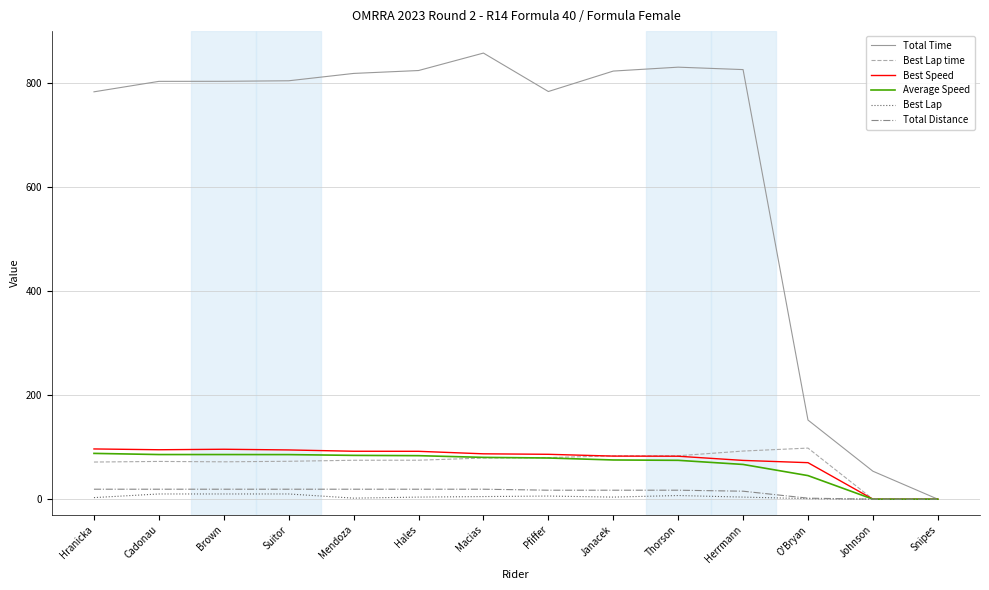

At how many categories does at least one series exceed 747?

11